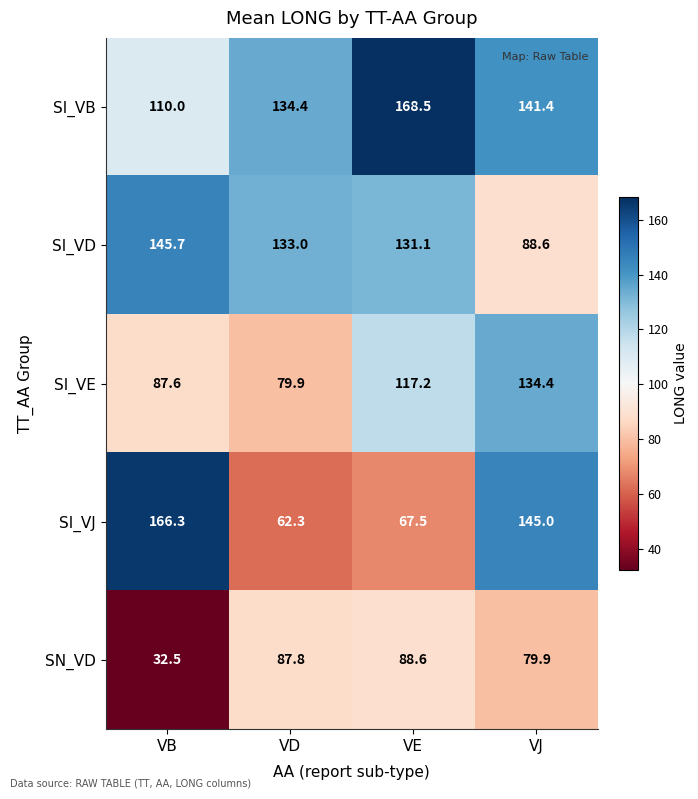

What is the highest value of the SI_VE series?

134.4